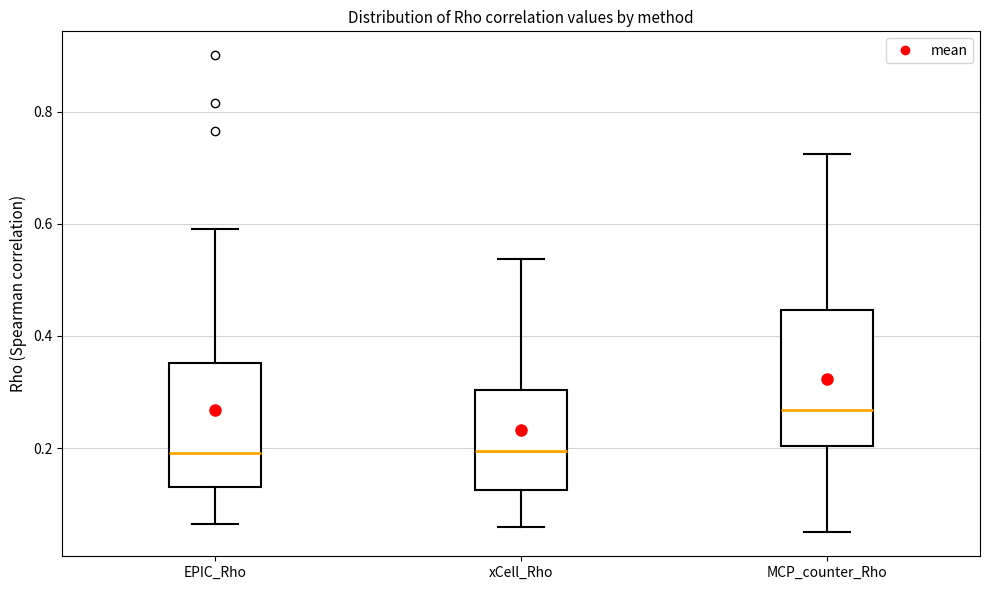

Reading left to right, read every box against the y-axis: the position of its median line, the range the box covers, and the ends of its whiskers. The values are not printed on the chart, so give them approximately, as read against the axis.

EPIC_Rho: median 0.20, box 0.12 to 0.36, whiskers 0.06 to 0.60
xCell_Rho: median 0.20, box 0.12 to 0.30, whiskers 0.06 to 0.54
MCP_counter_Rho: median 0.26, box 0.20 to 0.44, whiskers 0.04 to 0.72